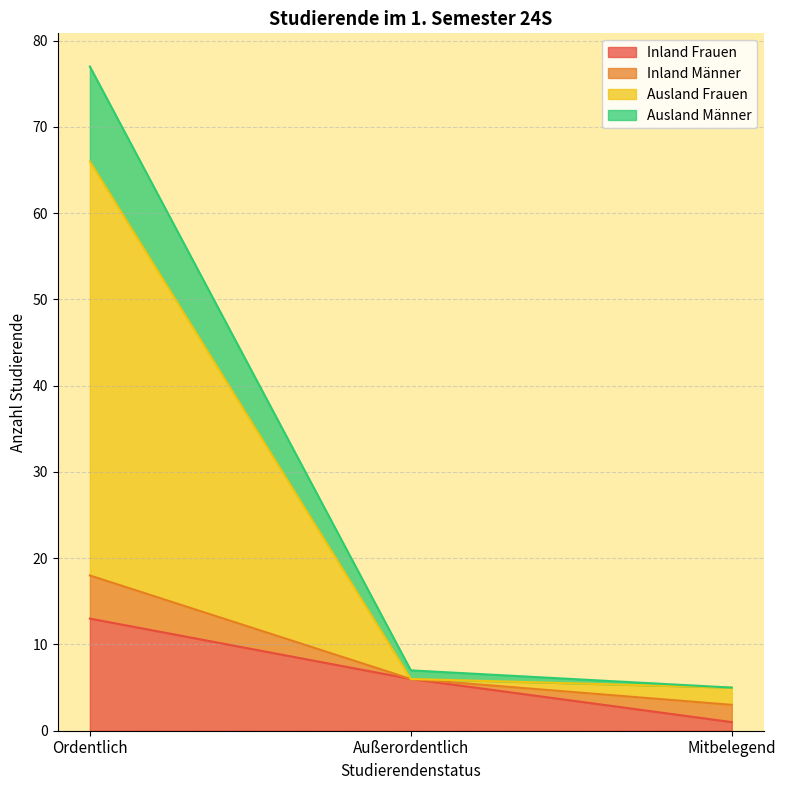

How many data points in Ausland Männer are less than 7?

1